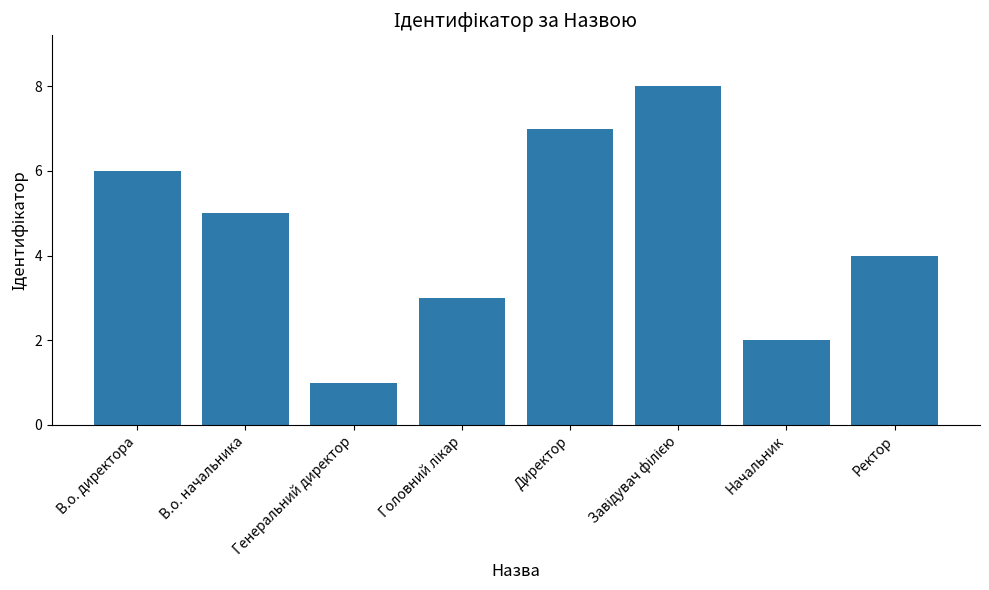

What is the change in value from Генеральний директор to Ректор?

+3